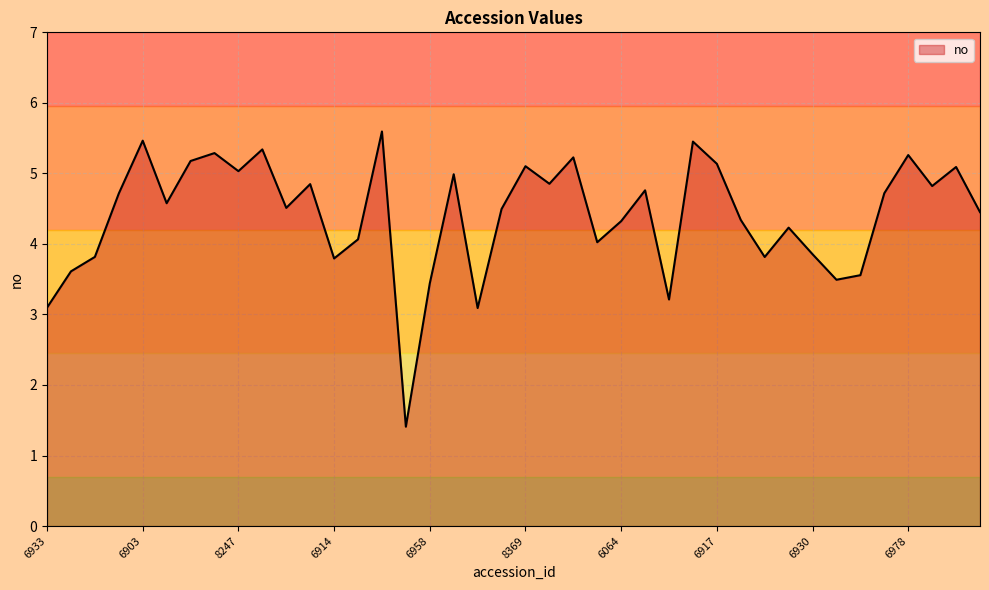

What is the minimum value shown in the chart?

1.4